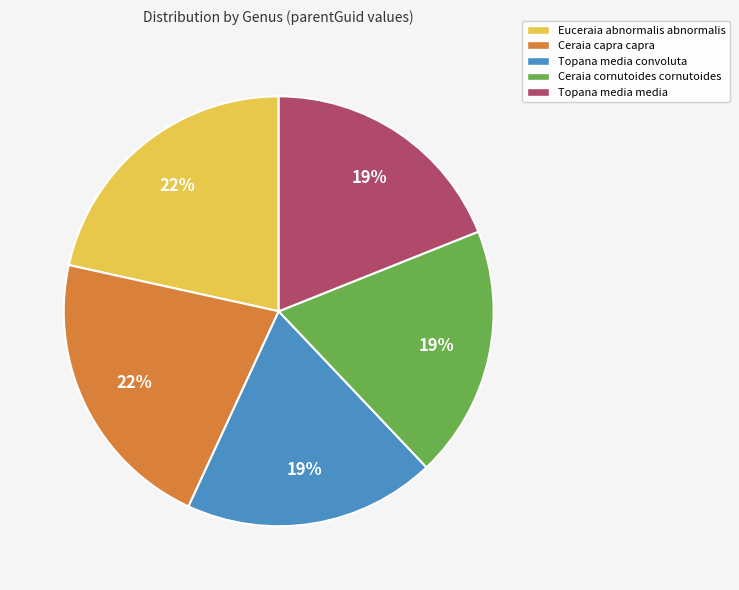

Count the number of slices in the pie.

5